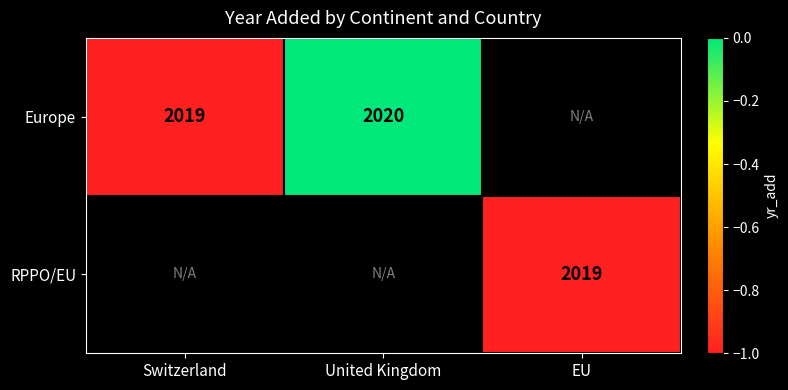

The value of Europe at United Kingdom is 2020. True or false?

True